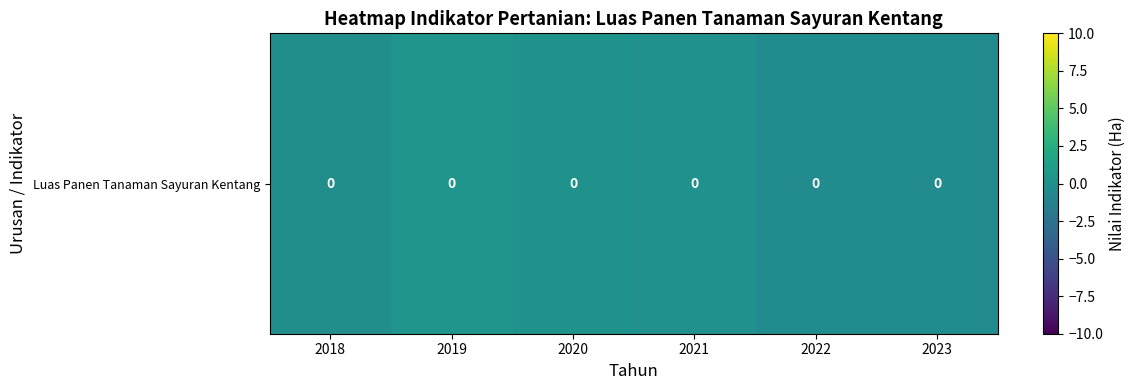

Rank the categories by value from lowest to highest.

2023, 2022, 2018, 2021, 2020, 2019